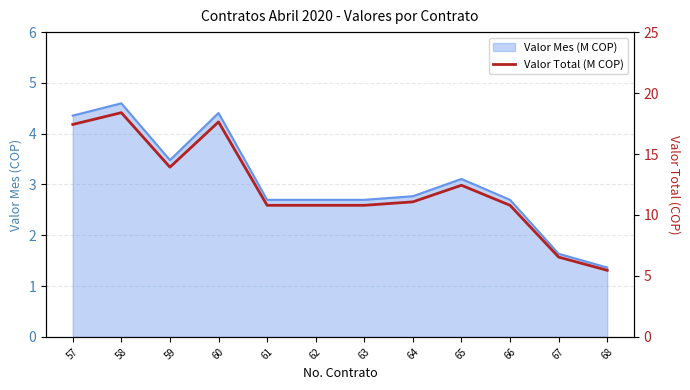

What is the sum of all values?

146.1